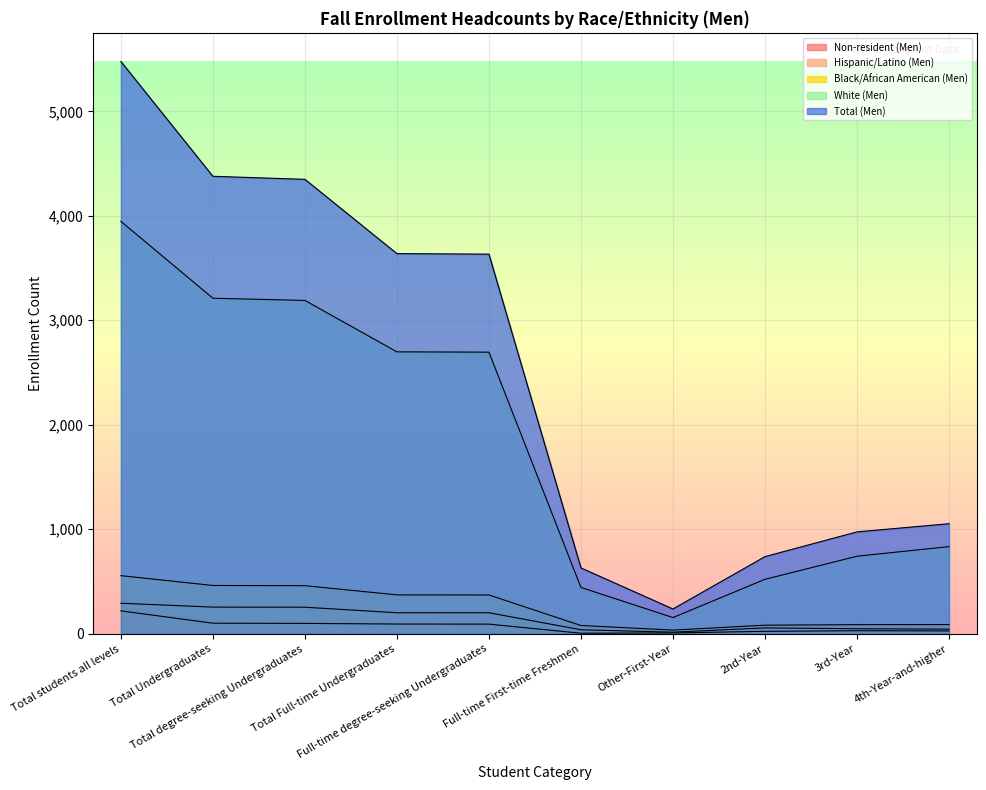

What is the difference between the maximum and second lowest values in the Black/African American (Men) series?

477